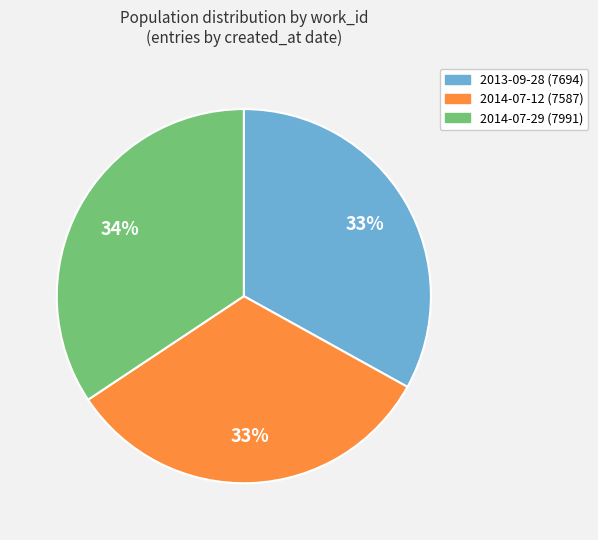

True or false: 2014-07-29 accounts for 26% of the total.

False